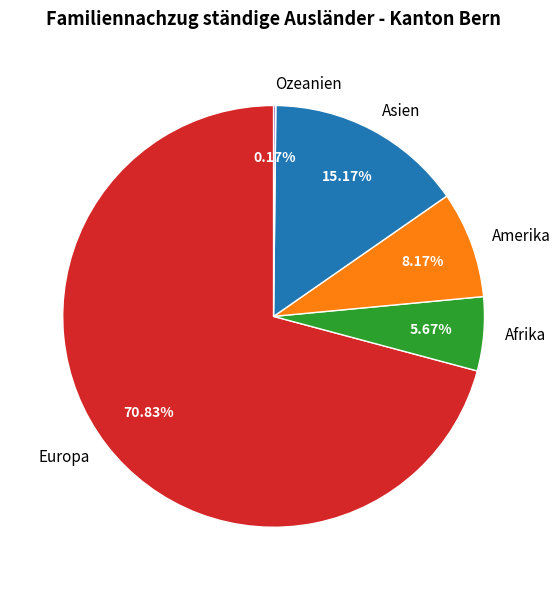

What is the largest slice in the pie chart?

Europa